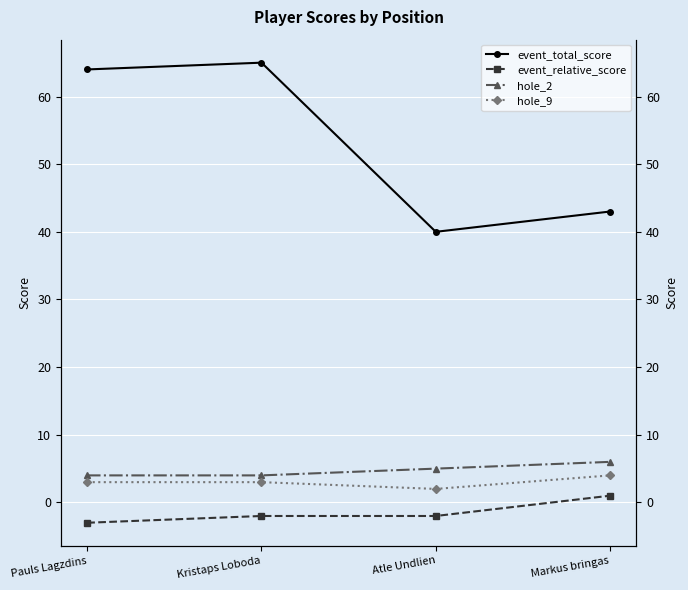

What is the label of the 4th point from the left?

Markus bringas